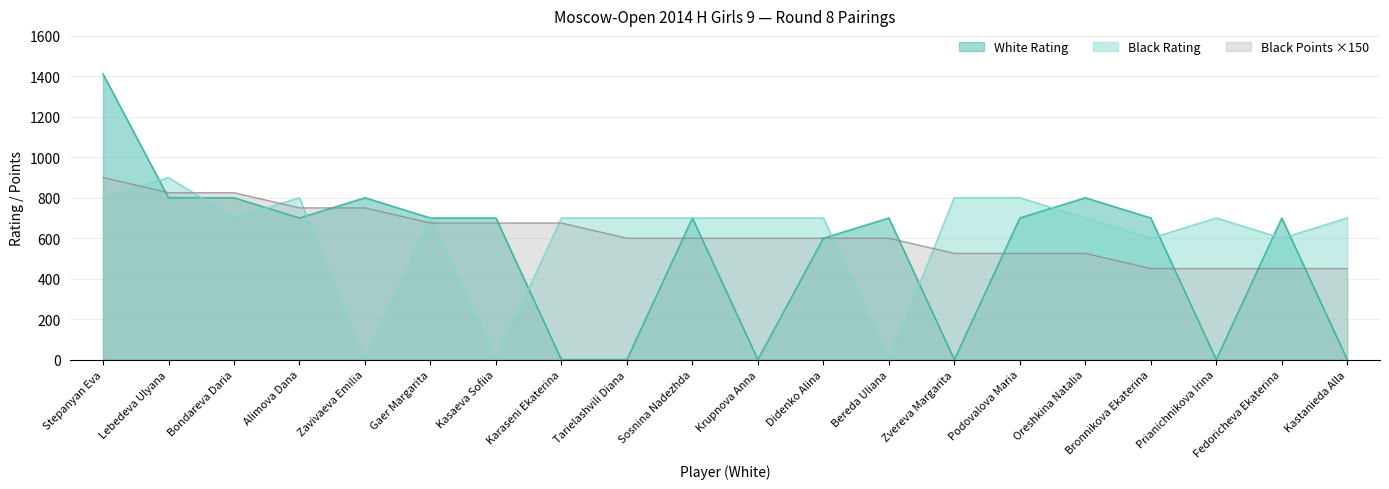

Which series has the largest total across all categories?

Black Points Before